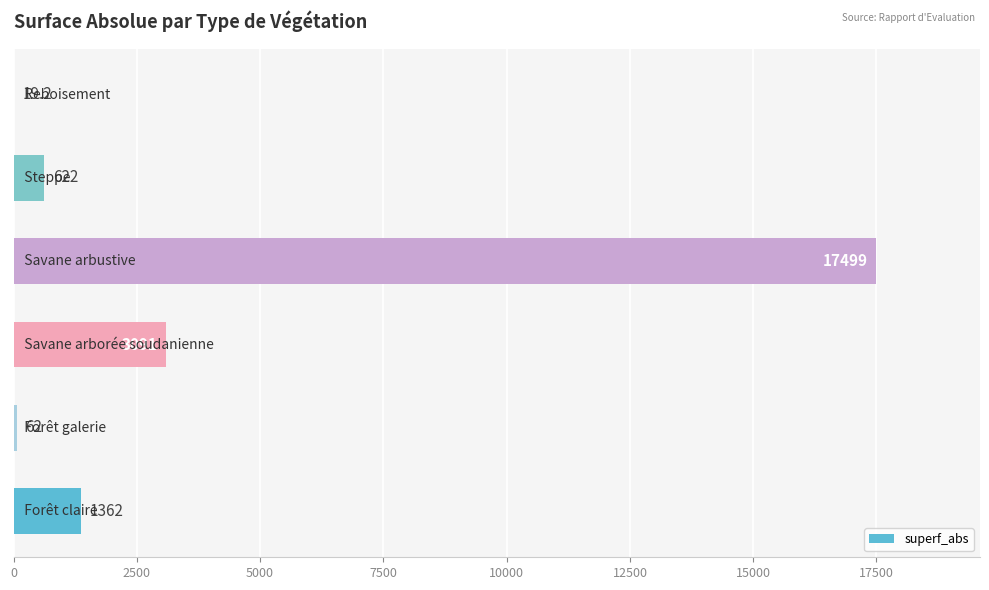

Count the number of categories in the chart.

6